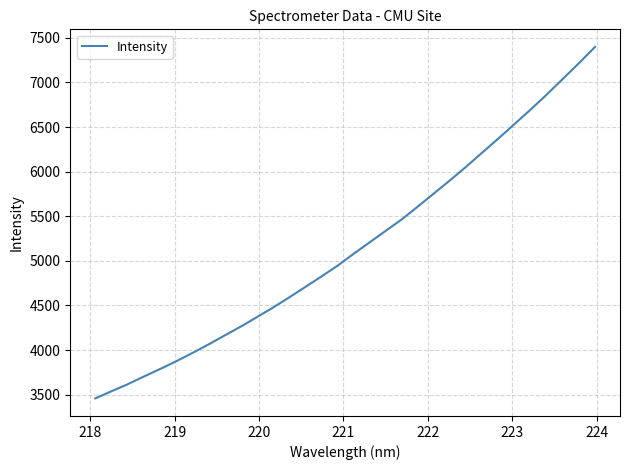

What is the greatest value displayed?

7397.8